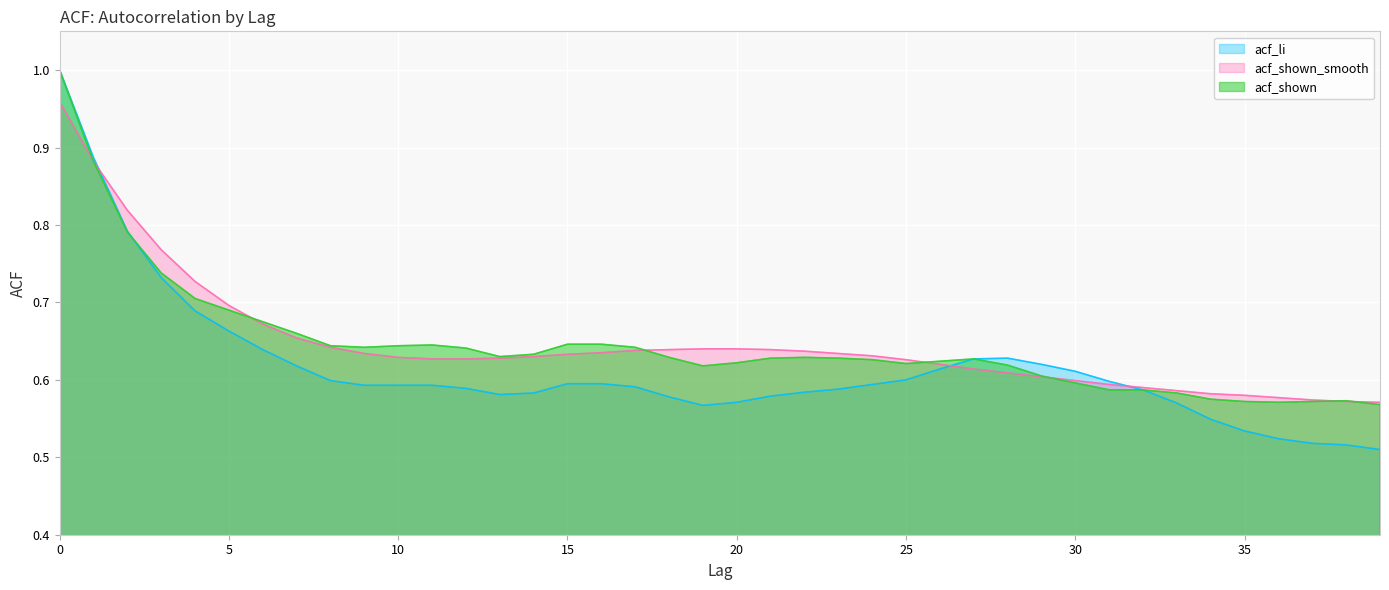

Reading left to right, list all the values displayed in this chart.

acf_li: 0=1.0	1=0.9	2=0.8	3=0.7	4=0.7	5=0.7	6=0.6	7=0.6	8=0.6	9=0.6	10=0.6	11=0.6	12=0.6	13=0.6	14=0.6	15=0.6	16=0.6	17=0.6	18=0.6	19=0.6	20=0.6	21=0.6	22=0.6	23=0.6	24=0.6	25=0.6	26=0.6	27=0.6	28=0.6	29=0.6	30=0.6	31=0.6	32=0.6	33=0.6	34=0.5	35=0.5	36=0.5	37=0.5	38=0.5	39=0.5
acf_shown_smooth: 0=1.0	1=0.9	2=0.8	3=0.8	4=0.7	5=0.7	6=0.7	7=0.7	8=0.6	9=0.6	10=0.6	11=0.6	12=0.6	13=0.6	14=0.6	15=0.6	16=0.6	17=0.6	18=0.6	19=0.6	20=0.6	21=0.6	22=0.6	23=0.6	24=0.6	25=0.6	26=0.6	27=0.6	28=0.6	29=0.6	30=0.6	31=0.6	32=0.6	33=0.6	34=0.6	35=0.6	36=0.6	37=0.6	38=0.6	39=0.6
acf_shown: 0=1.0	1=0.9	2=0.8	3=0.7	4=0.7	5=0.7	6=0.7	7=0.7	8=0.6	9=0.6	10=0.6	11=0.6	12=0.6	13=0.6	14=0.6	15=0.6	16=0.6	17=0.6	18=0.6	19=0.6	20=0.6	21=0.6	22=0.6	23=0.6	24=0.6	25=0.6	26=0.6	27=0.6	28=0.6	29=0.6	30=0.6	31=0.6	32=0.6	33=0.6	34=0.6	35=0.6	36=0.6	37=0.6	38=0.6	39=0.6